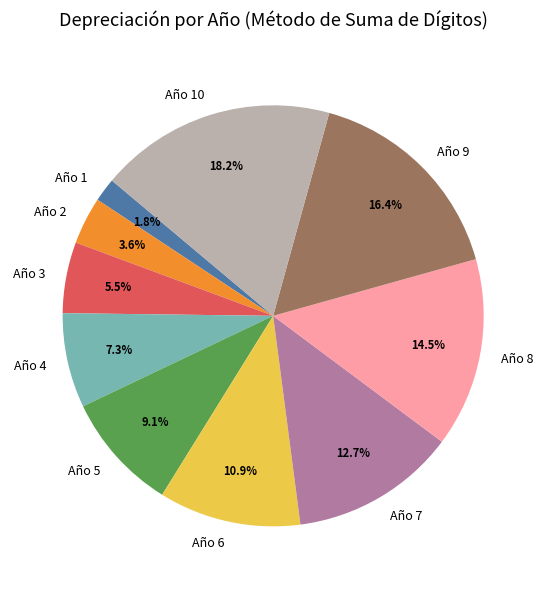

Is it true that Año 9 is 6% of the pie?

False